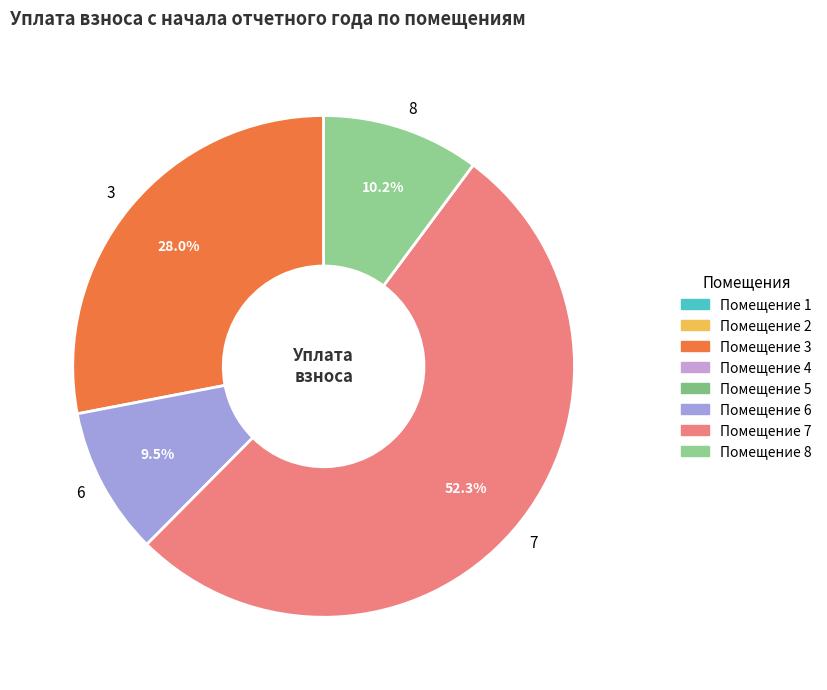

Rank the categories by value from lowest to highest.

6, 8, 3, 7